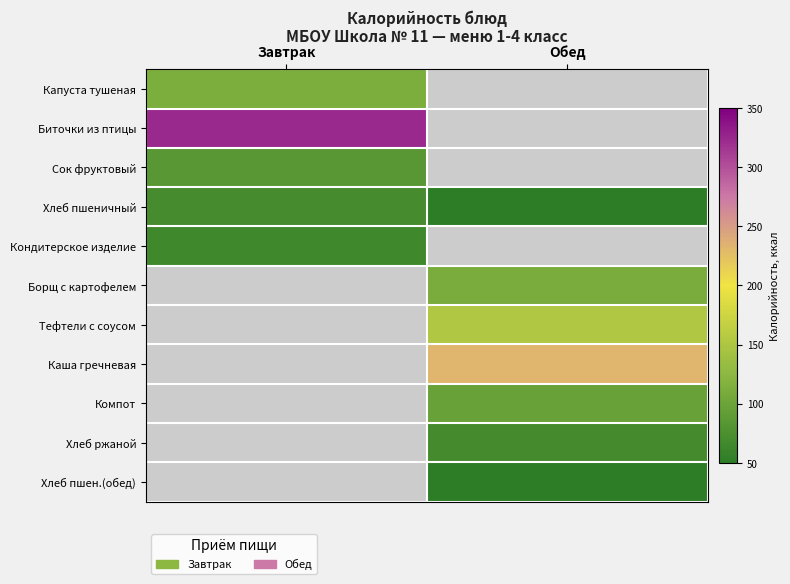

Count the number of data series in this chart.

11